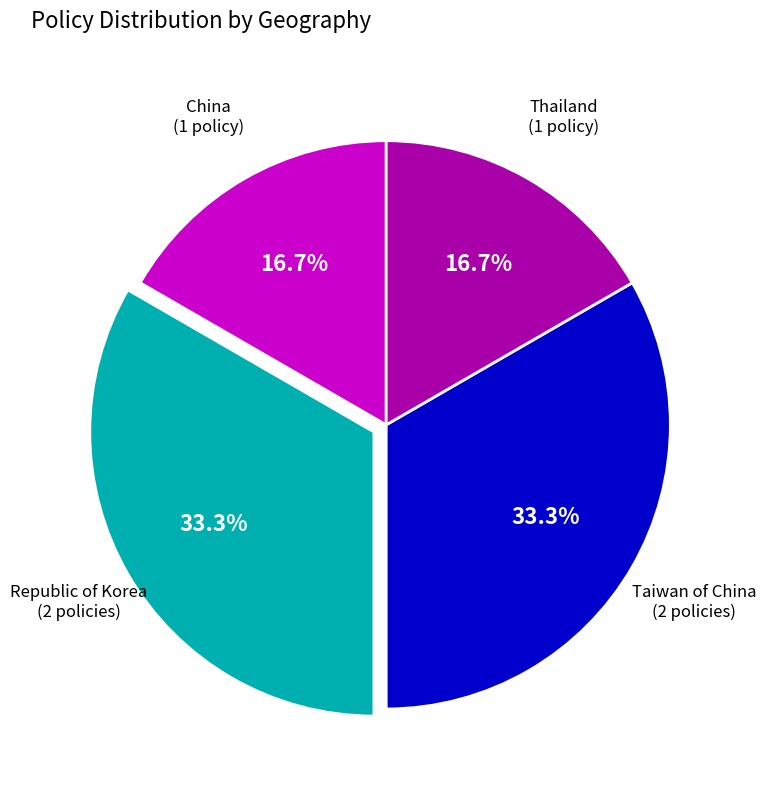

How many segments does this pie chart have?

4